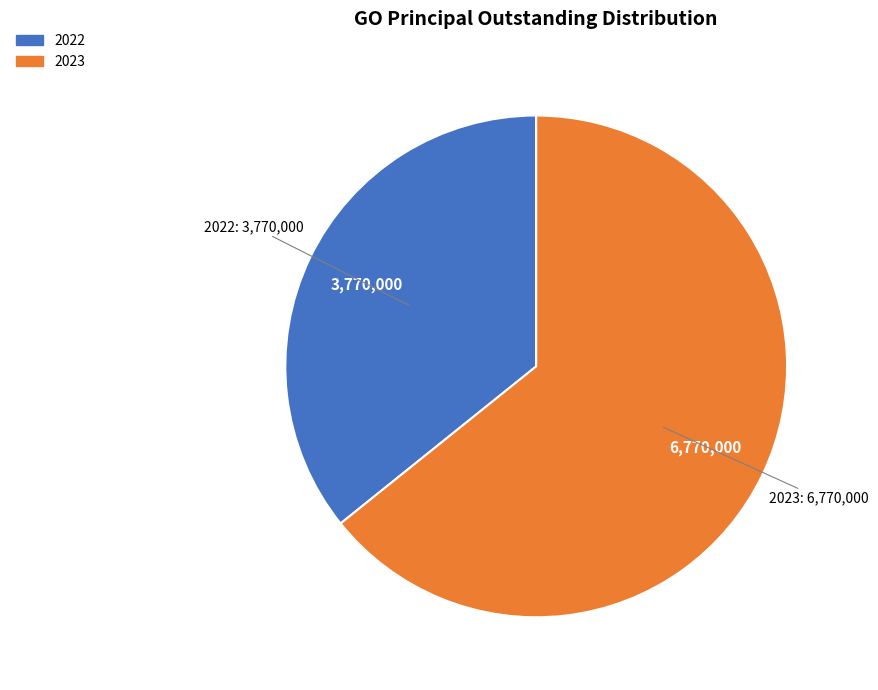

Count the number of slices in the pie.

2